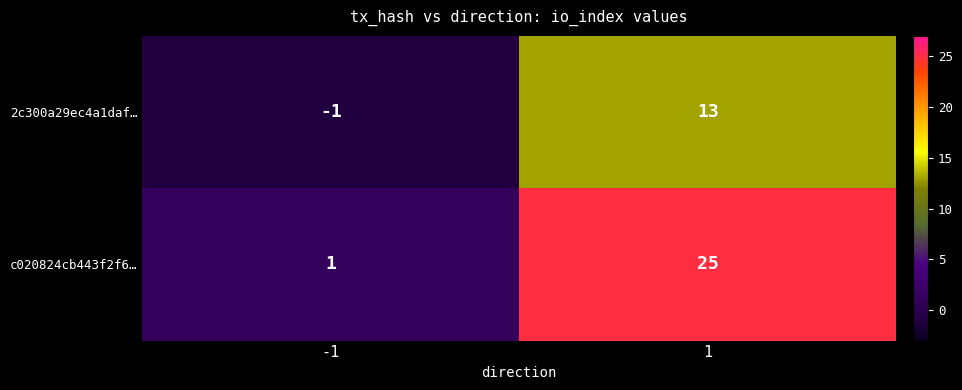

What is the maximum value for 2c300a29ec4a1daf…?

13